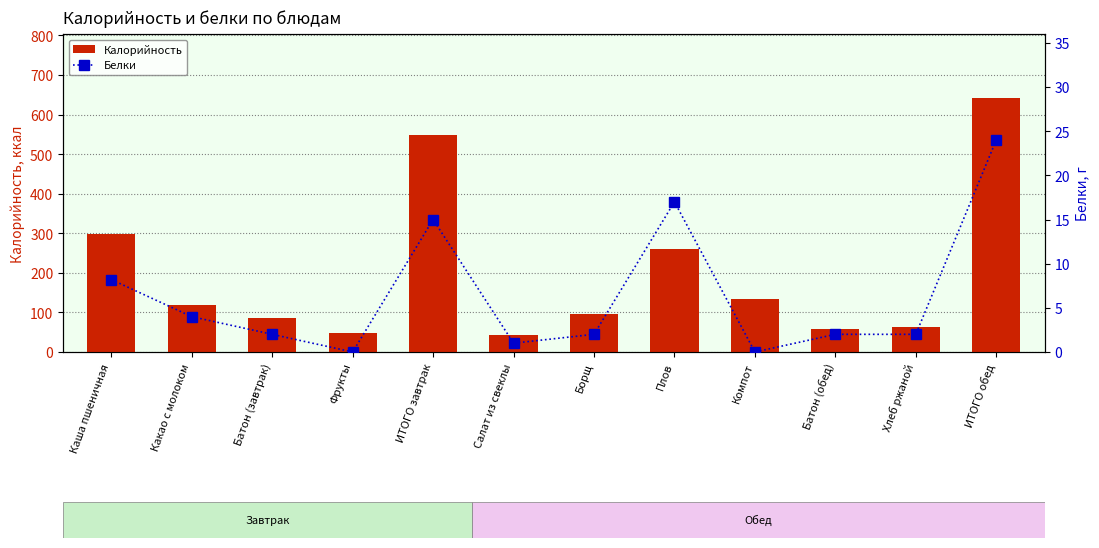

What is the label of the 9th bar from the right?

Фрукты